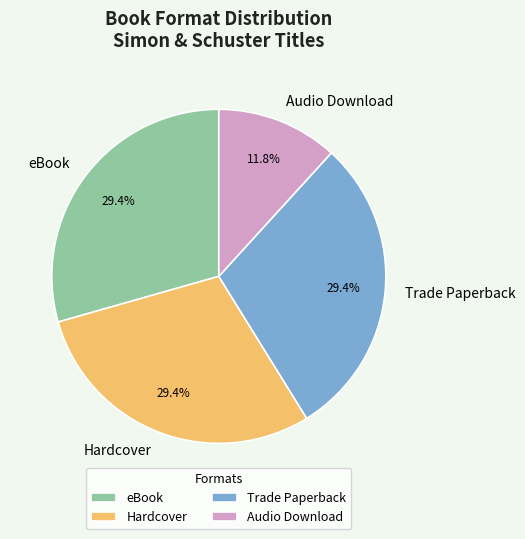

Is there any slice that represents more than half of the pie?

No